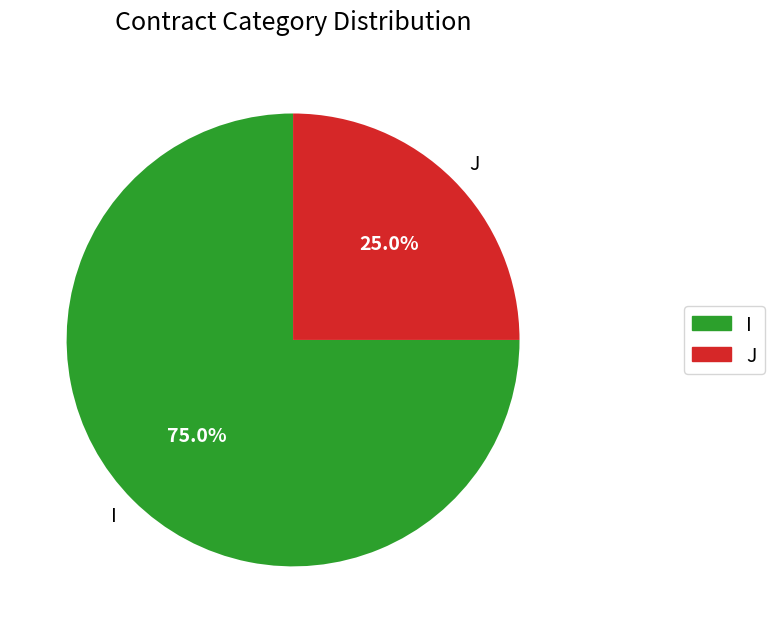

True or false: J accounts for 18% of the total.

False